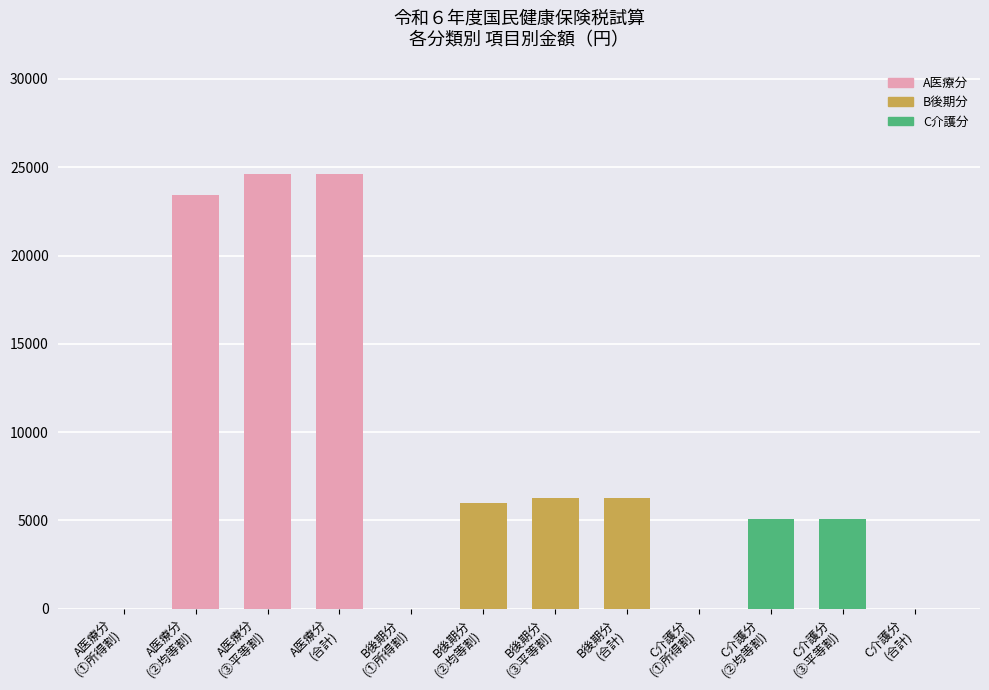

Count the number of data series in this chart.

1